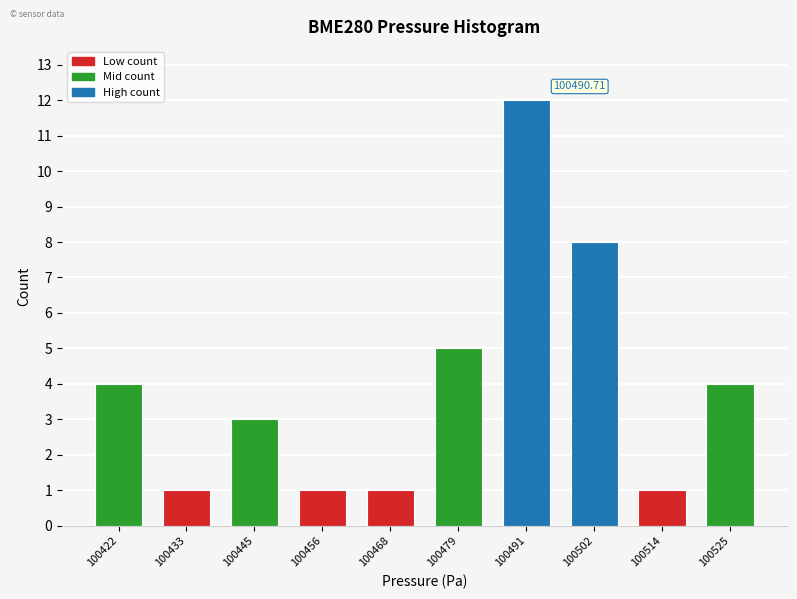

What is the difference between the second highest and second lowest values?

7